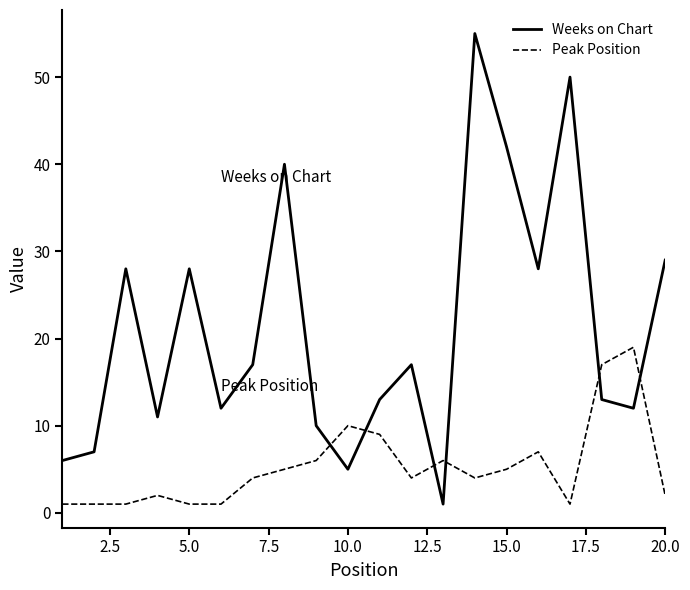

Which series has the largest range (max minus min)?

Weeks on Chart